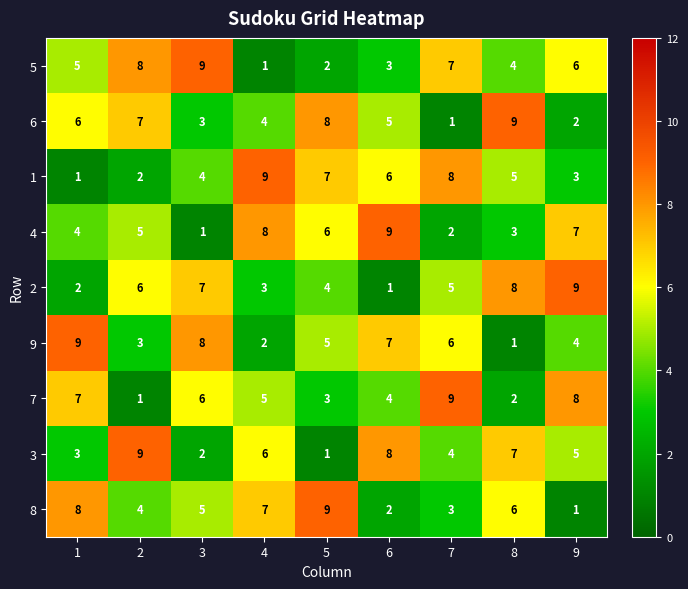

Count the number of categories in the chart.

9